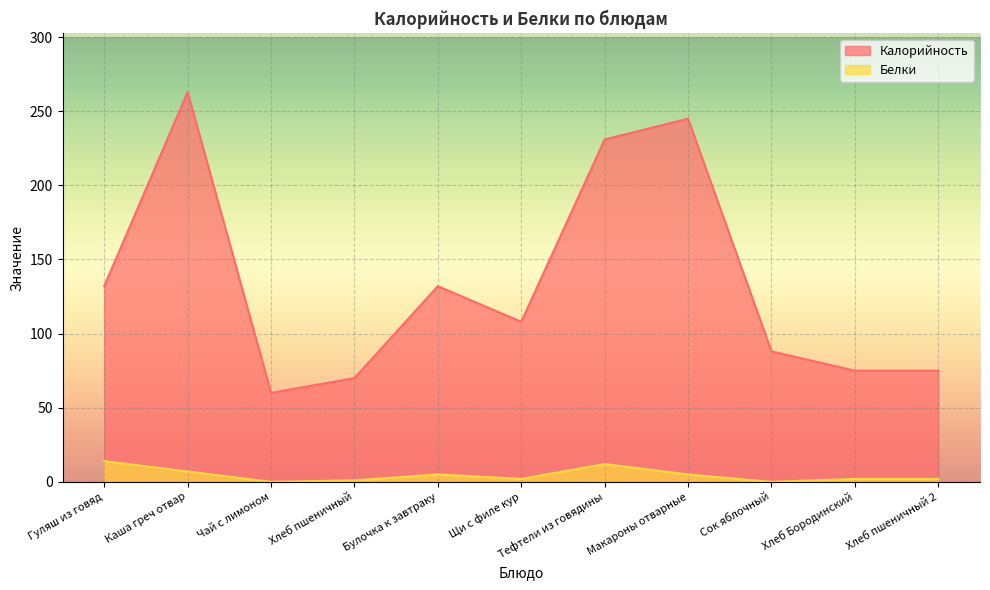

At Тефтели из говядины, list the series in order from largest to smallest.

Калорийность, Белки